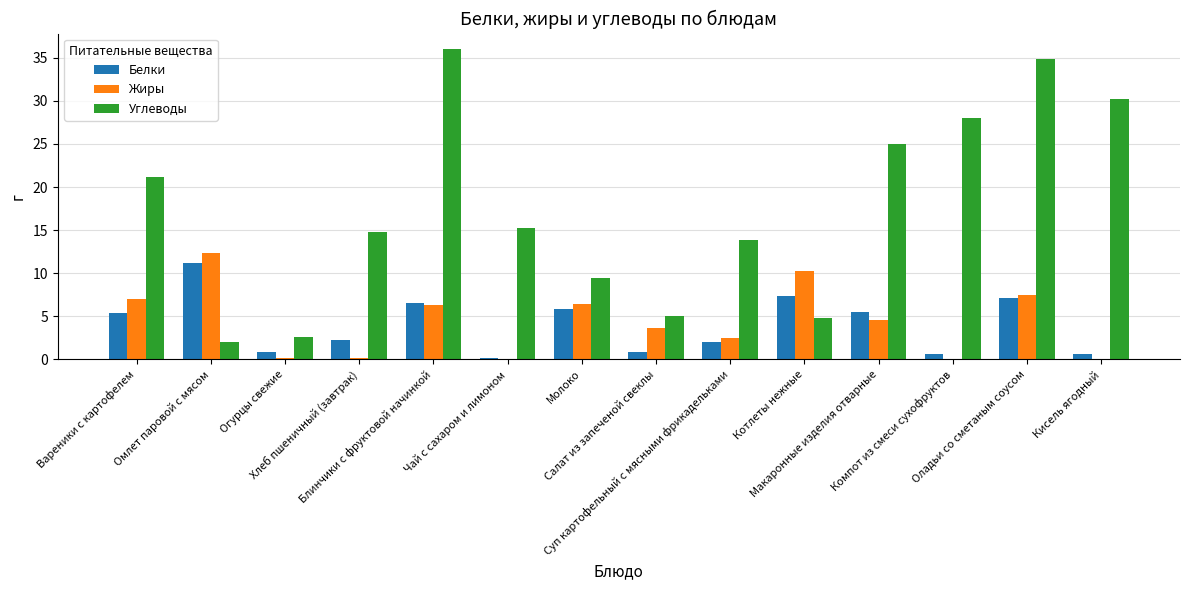

Where does the Белки series first go above 5?

Вареники с картофелем